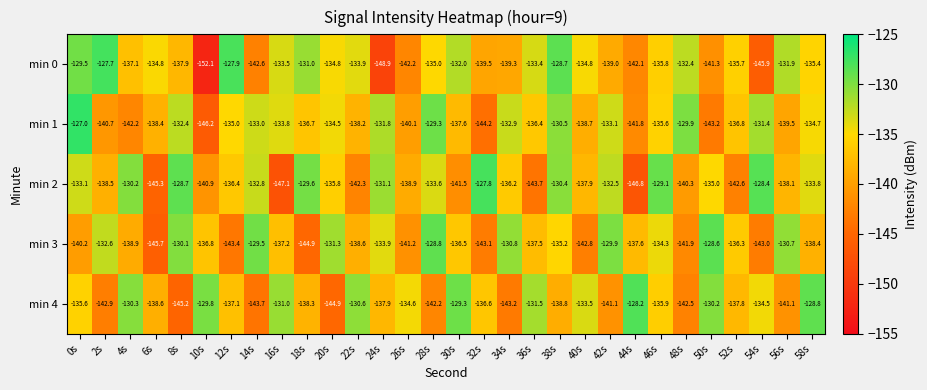

What is the difference between the maximum and minimum values in the min 4 series?

17.0